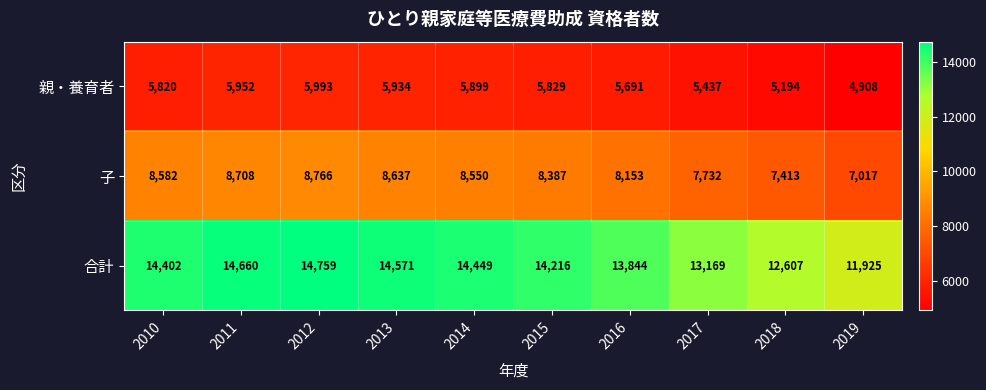

What is the difference between the maximum and second lowest values in the 合計 series?

2152